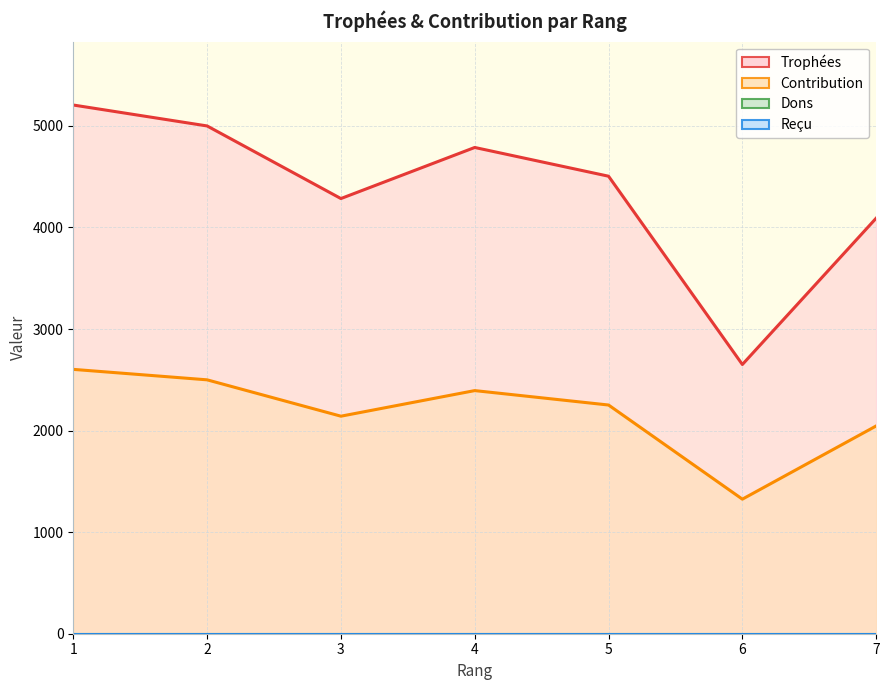

Count the number of categories in the chart.

7